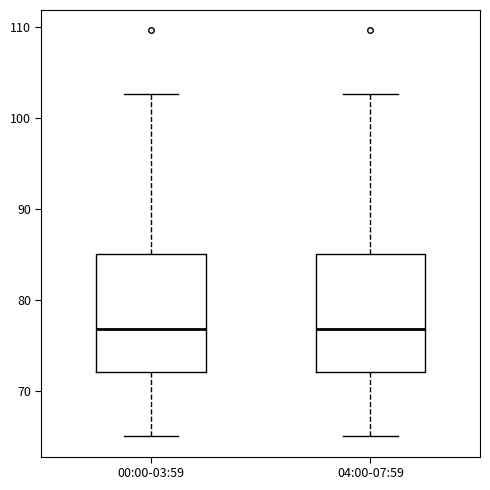

Reading left to right, transcribe this box plot: for each box, give where its median line is, the range the box spans, and where its two whiskers end, as read against the y-axis. The values are not printed on the chart, so give them approximately, as read against the axis.

00:00-03:59: median 77, box 72 to 85, whiskers 65 to 103
04:00-07:59: median 77, box 72 to 85, whiskers 65 to 103